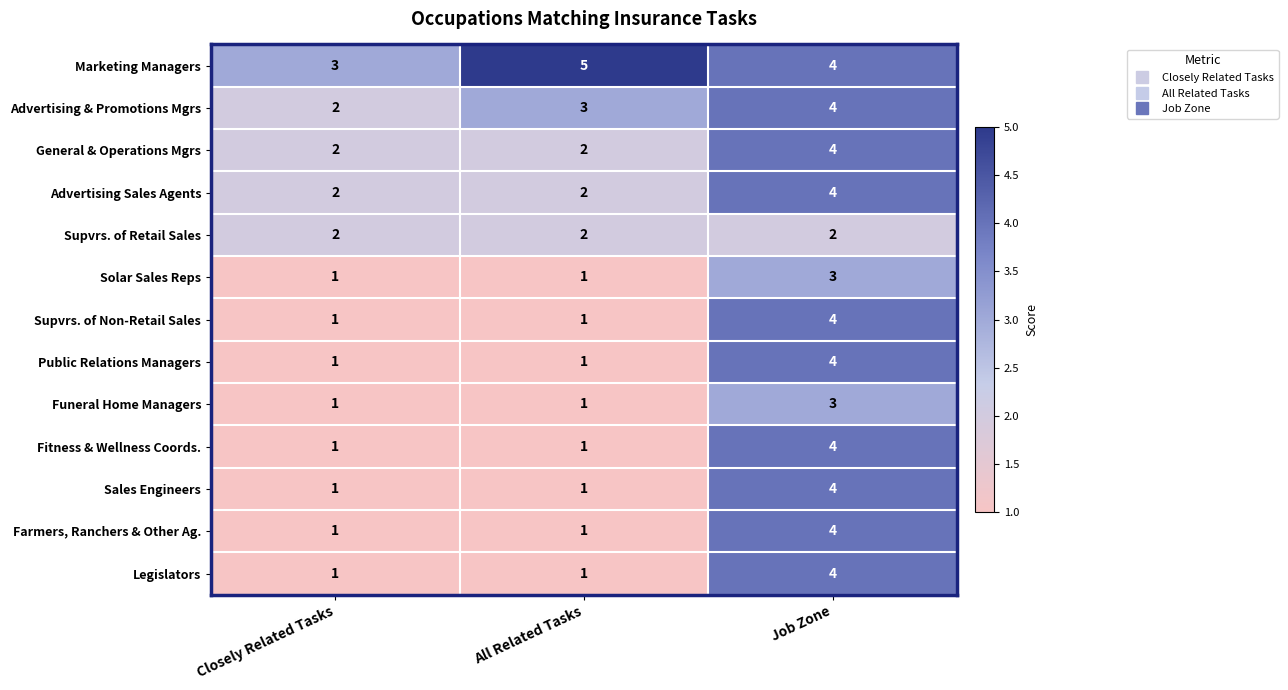

What is the sum of all Marketing Managers values?

12